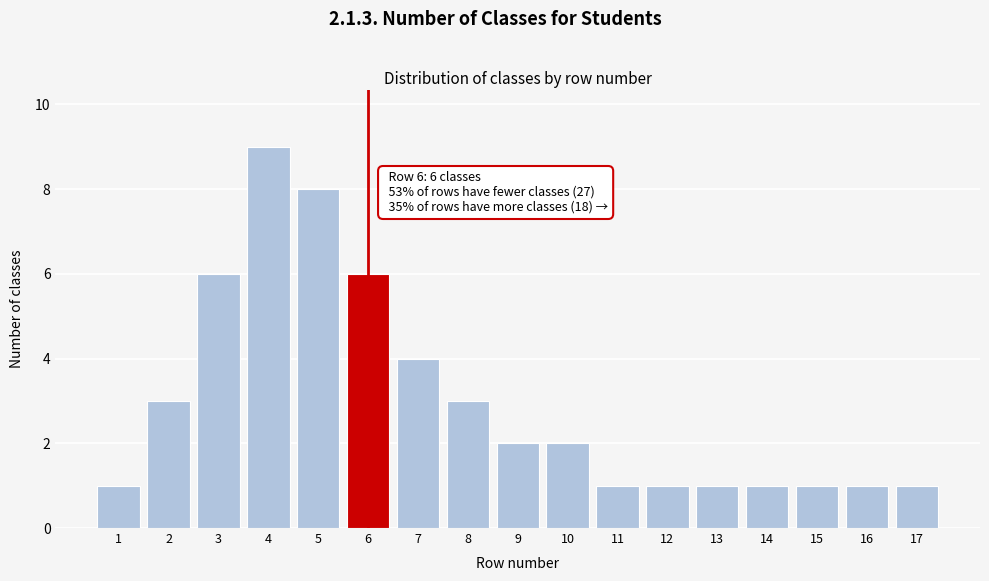

Reading left to right, list all the values displayed in this chart.

1	3	6	9	8	6	4	3	2	2	1	1	1	1	1	1	1